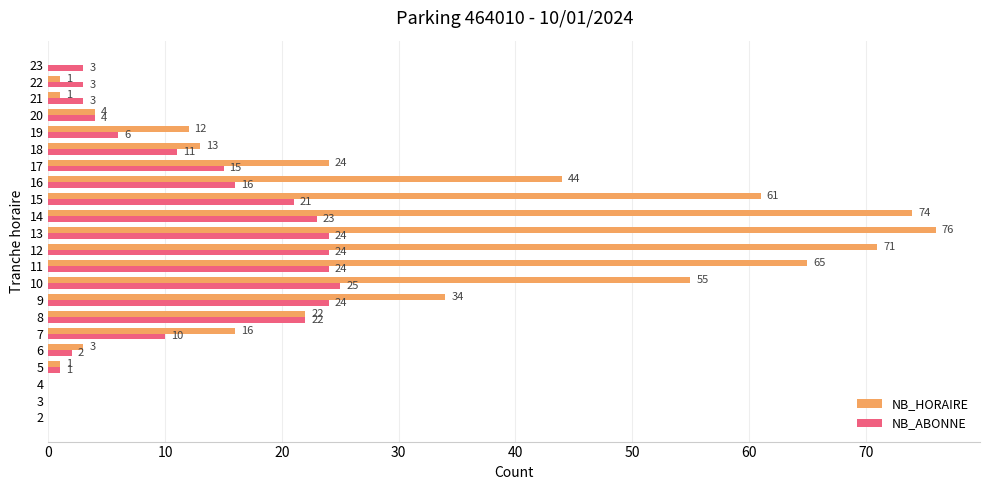

Which category has the highest value in the NB_ABONNE series?

10